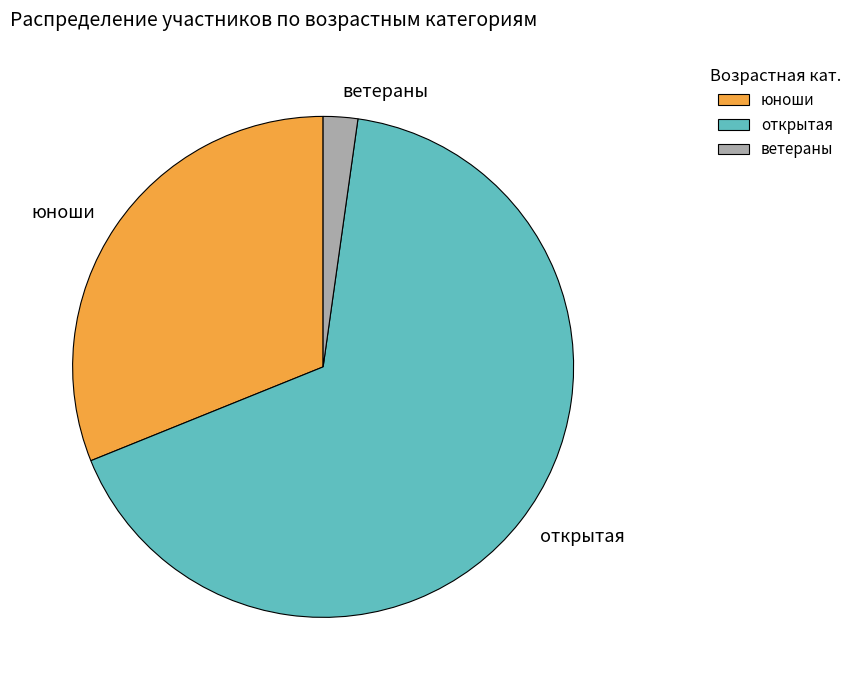

Approximately how many times larger is the value at открытая compared to ветераны?

30.0